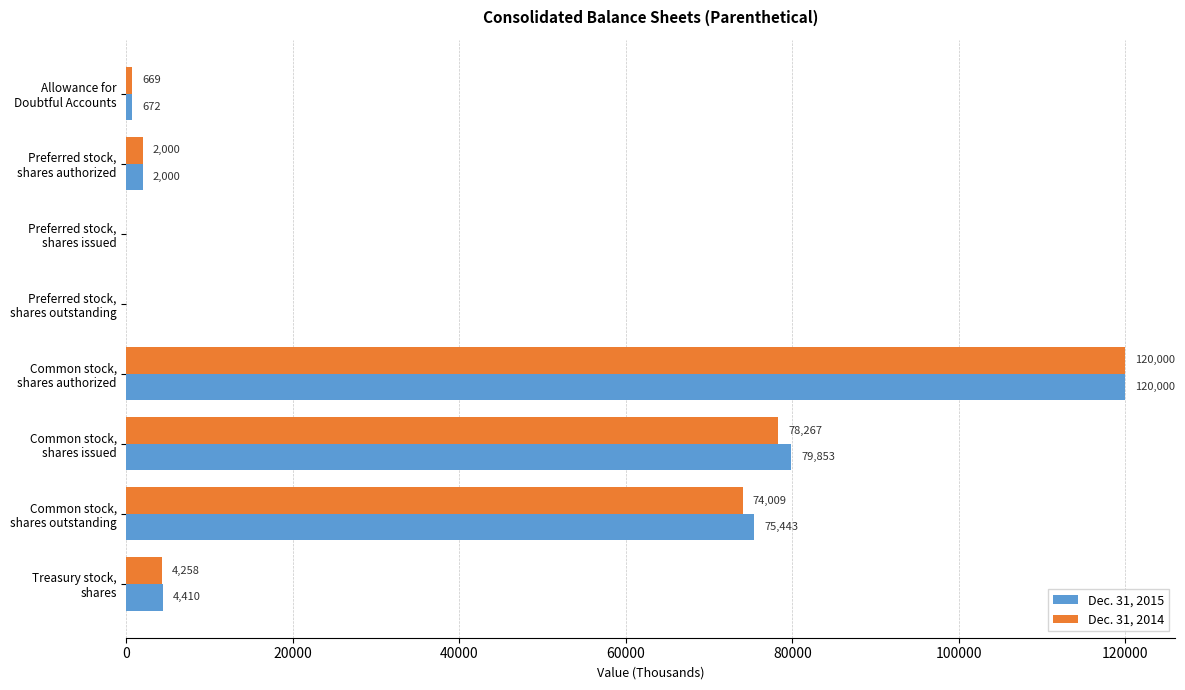

What is the greatest value displayed?

120000